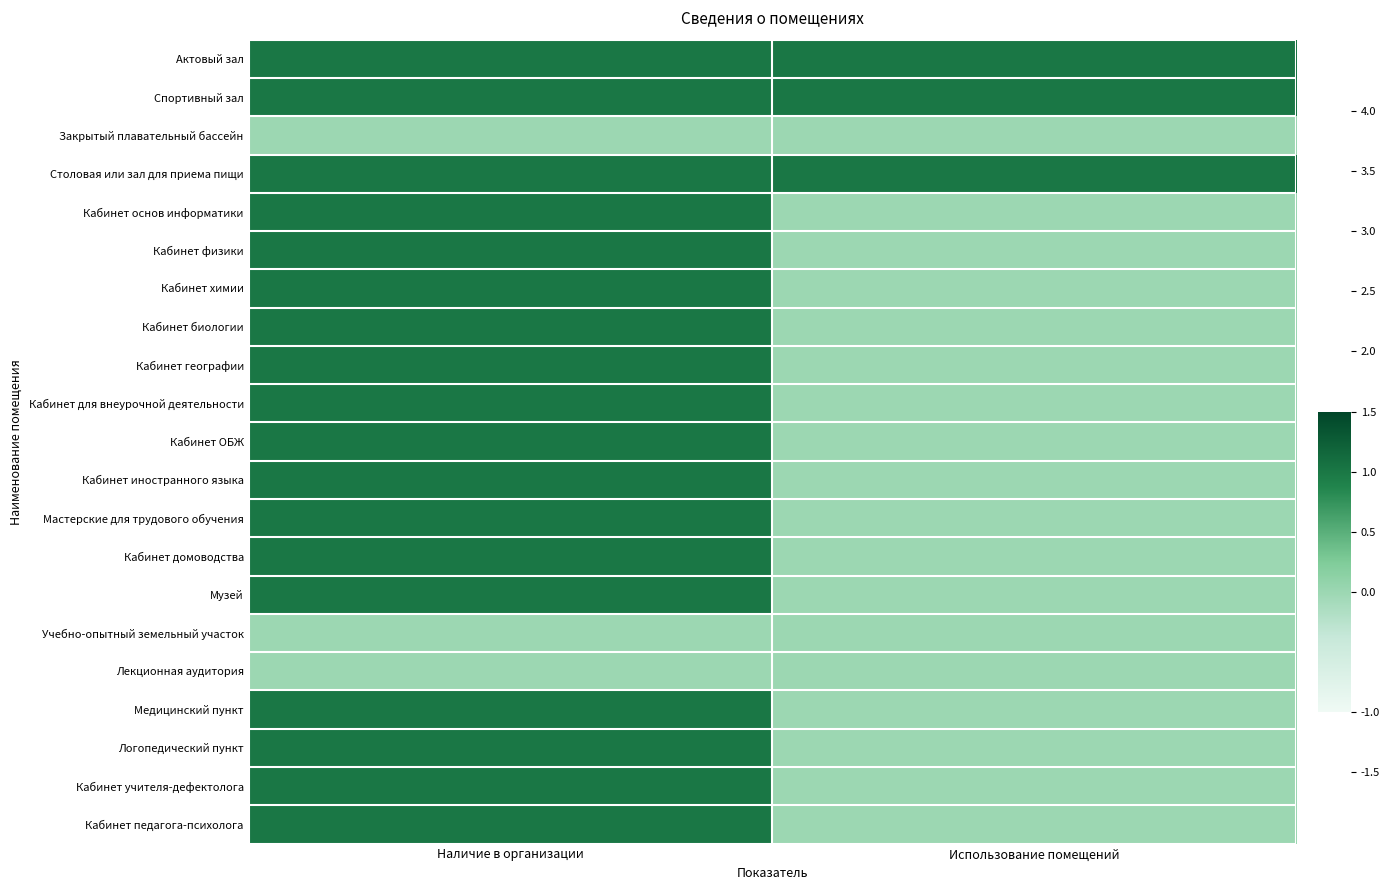

Reading right to left, transcribe all the data shown in this chart.

Актовый зал: Использование помещений=1	Наличие в организации=1
Спортивный зал: Использование помещений=1	Наличие в организации=1
Закрытый плавательный бассейн: Использование помещений=0	Наличие в организации=0
Столовая или зал для приема пищи: Использование помещений=1	Наличие в организации=1
Кабинет основ информатики: Использование помещений=0	Наличие в организации=1
Кабинет физики: Использование помещений=0	Наличие в организации=1
Кабинет химии: Использование помещений=0	Наличие в организации=1
Кабинет биологии: Использование помещений=0	Наличие в организации=1
Кабинет географии: Использование помещений=0	Наличие в организации=1
Кабинет для внеурочной деятельности: Использование помещений=0	Наличие в организации=1
Кабинет ОБЖ: Использование помещений=0	Наличие в организации=1
Кабинет иностранного языка: Использование помещений=0	Наличие в организации=1
Мастерские для трудового обучения: Использование помещений=0	Наличие в организации=1
Кабинет домоводства: Использование помещений=0	Наличие в организации=1
Музей: Использование помещений=0	Наличие в организации=1
Учебно-опытный земельный участок: Использование помещений=0	Наличие в организации=0
Лекционная аудитория: Использование помещений=0	Наличие в организации=0
Медицинский пункт: Использование помещений=0	Наличие в организации=1
Логопедический пункт: Использование помещений=0	Наличие в организации=1
Кабинет учителя-дефектолога: Использование помещений=0	Наличие в организации=1
Кабинет педагога-психолога: Использование помещений=0	Наличие в организации=1